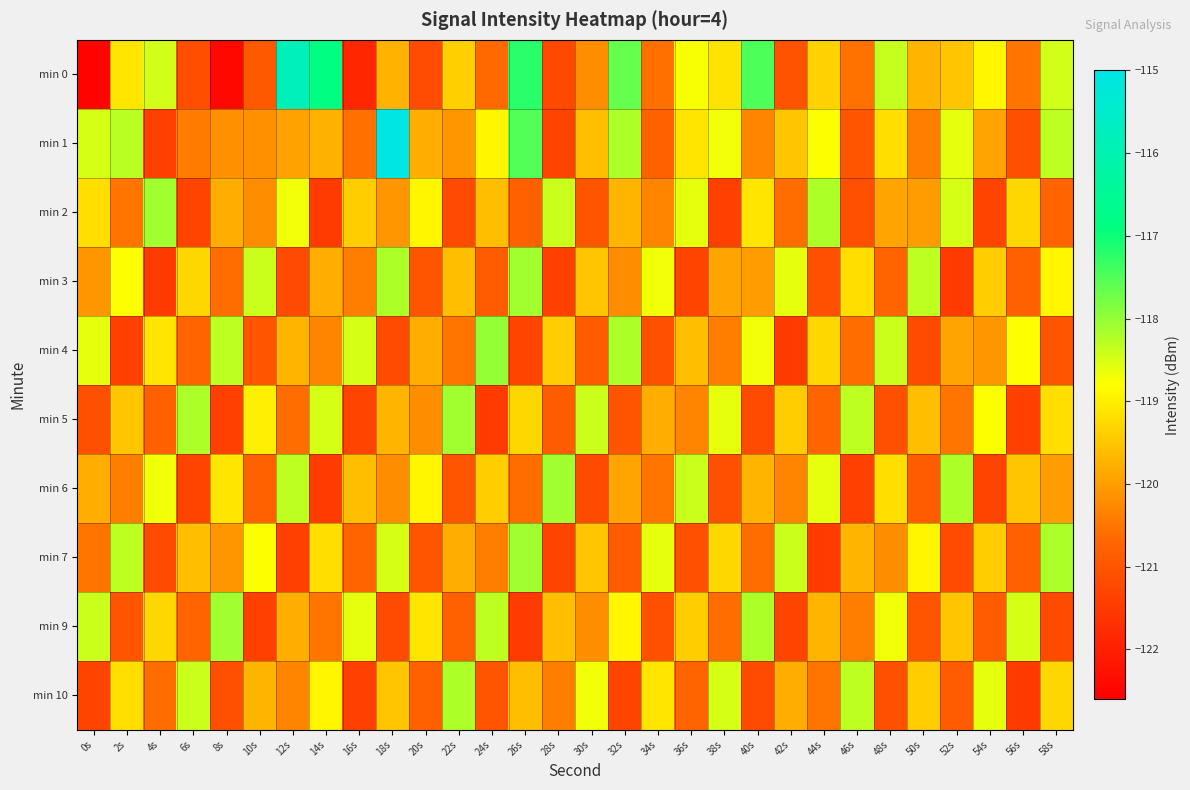

Rank the series by their maximum value, from lowest to highest.

min 10, min 2, min 3, min 5, min 6, min 7, min 9, min 4, min 0, min 1